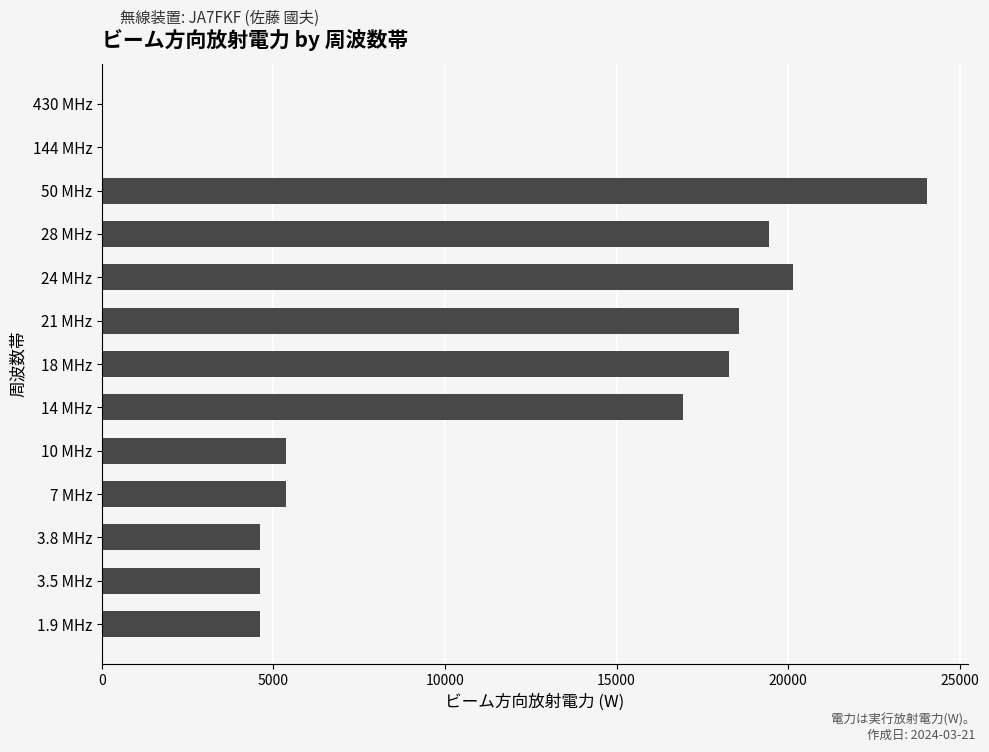

Which has a higher value, 28 MHz or 24 MHz?

24 MHz